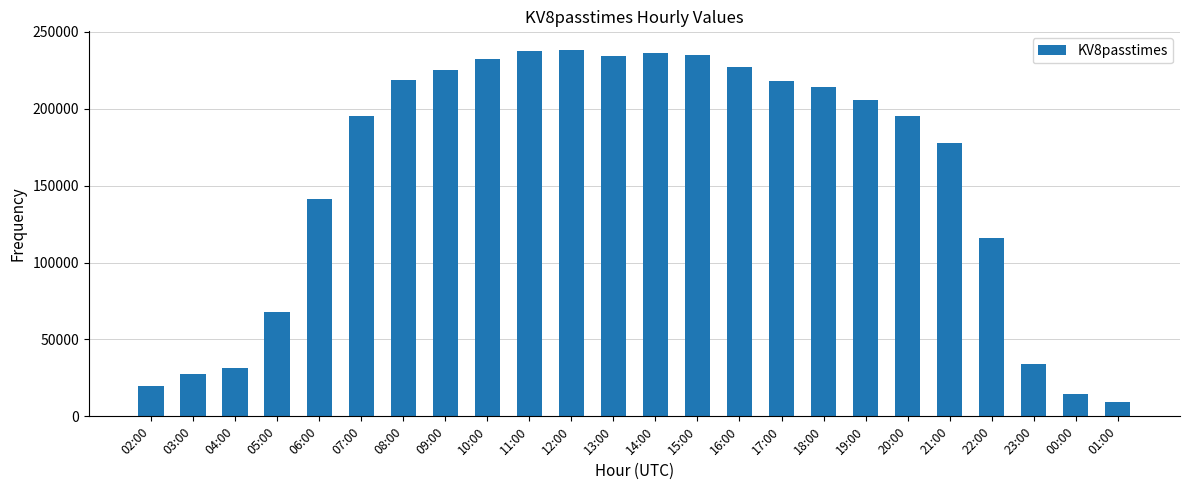

What is the smallest value displayed?

9412